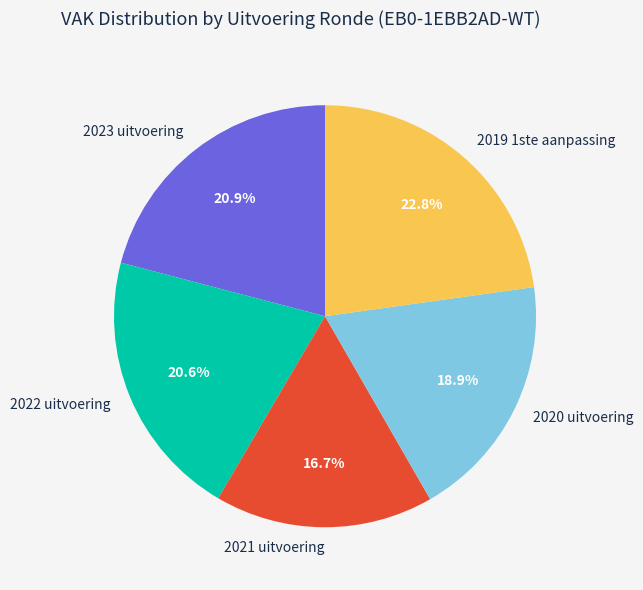

The 2019 1ste aanpassing slice represents 16% of the pie. True or false?

False